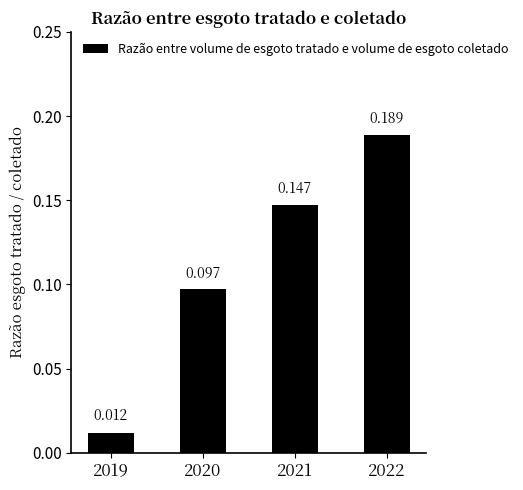

How many data points does each series have?

4